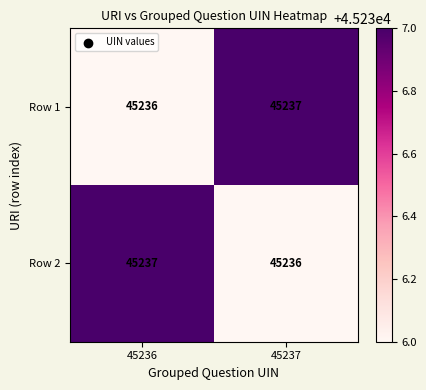

What is the total value across all series at 45237?

90473